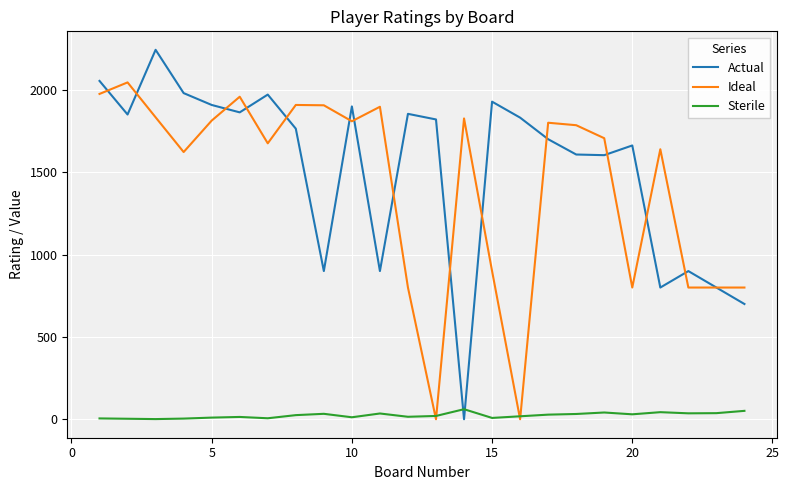

Rank the series by their maximum value, from highest to lowest.

Actual, Ideal, Sterile